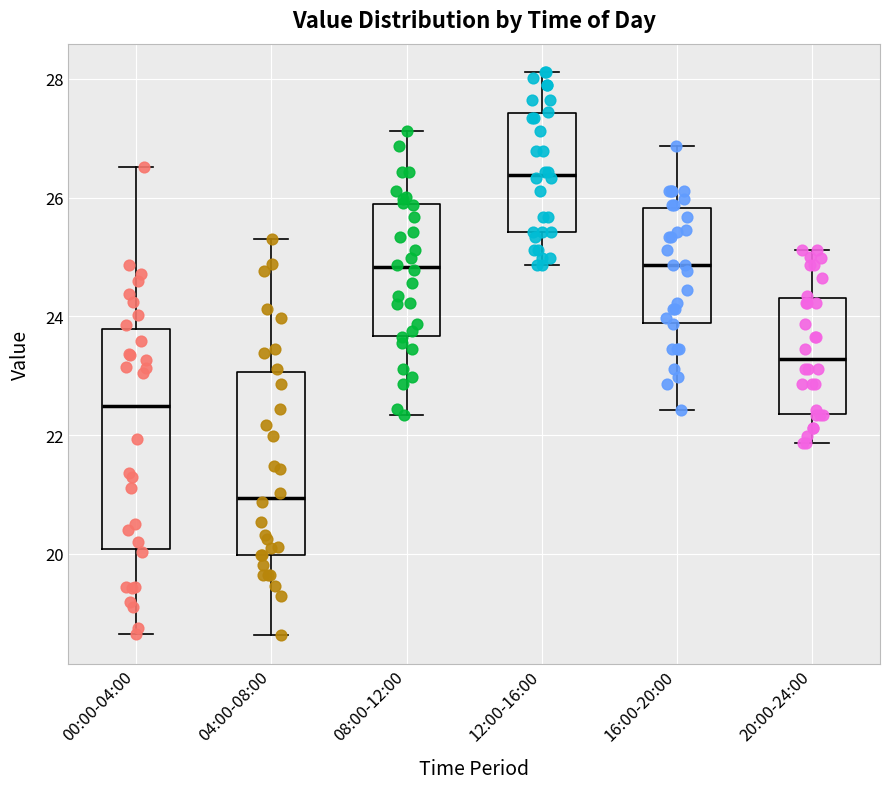

Which box's median line is the highest?

12:00-16:00